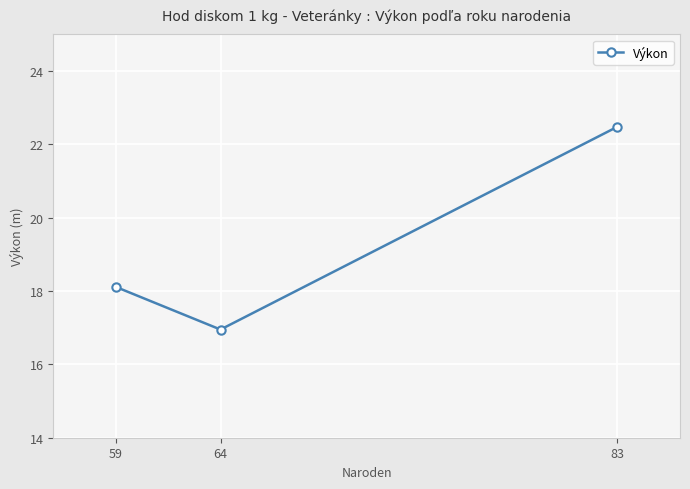

Which label corresponds to the smallest value in the chart?

64